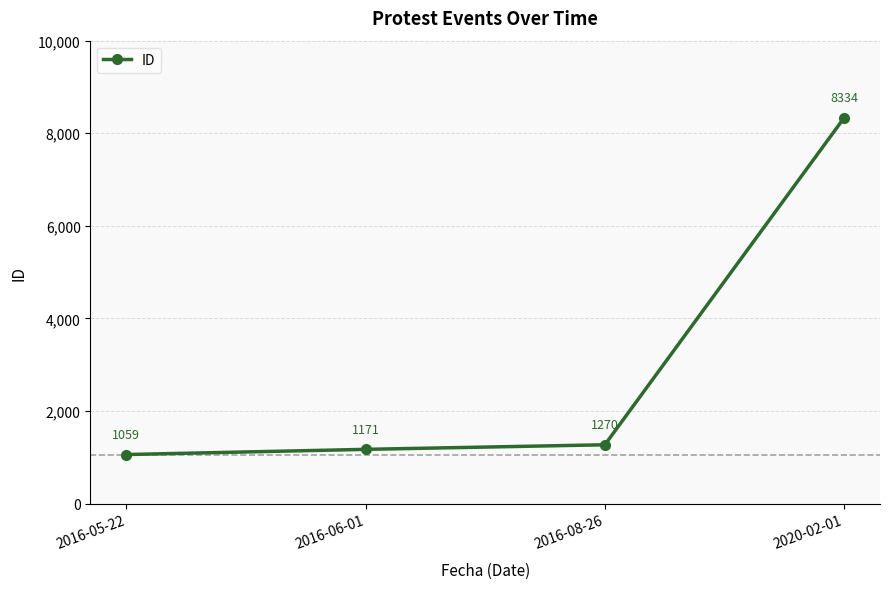

True or false: the data shows 1171 at 2016-06-01.

True